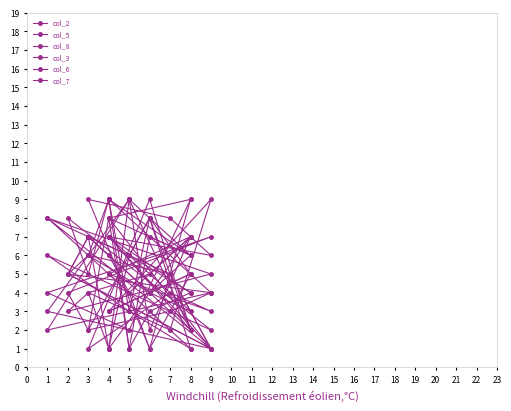

List the series in order of their peak value, lowest first.

col_2, col_5, col_8, col_3, col_6, col_7